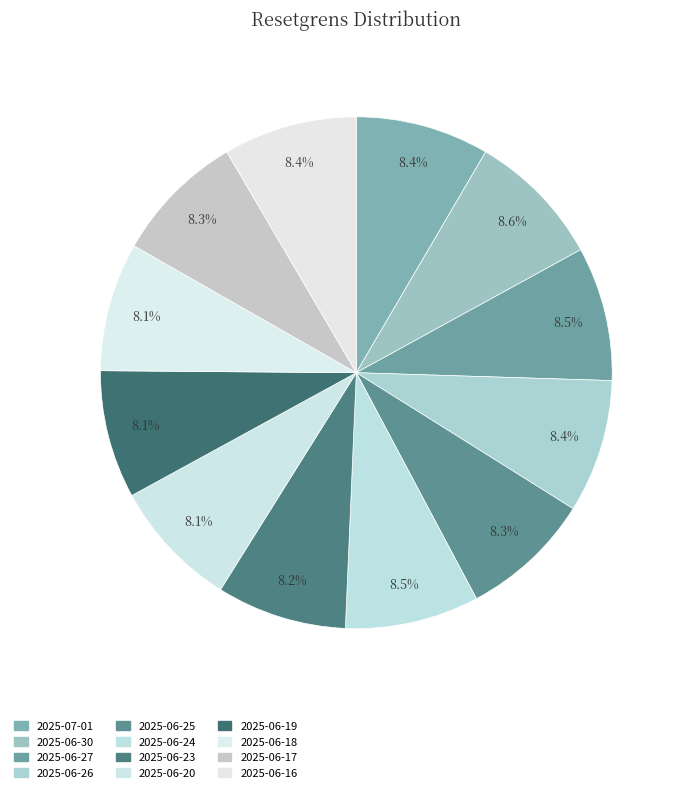

How much of the chart is everything except 2025-06-24?

91.5%